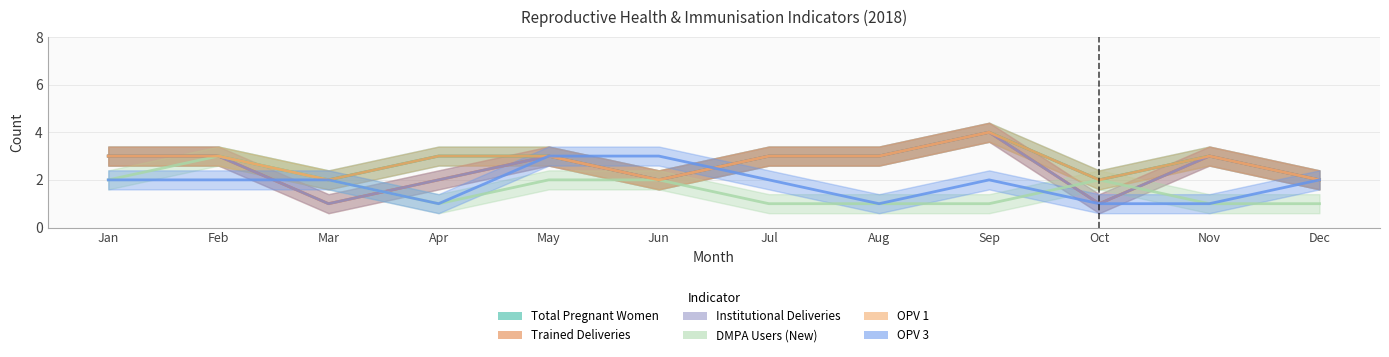

Rank the series by their maximum value, from highest to lowest.

Total Pregnant Women, Trained Deliveries, Institutional Deliveries, OPV 1, DMPA Users (New), OPV 3